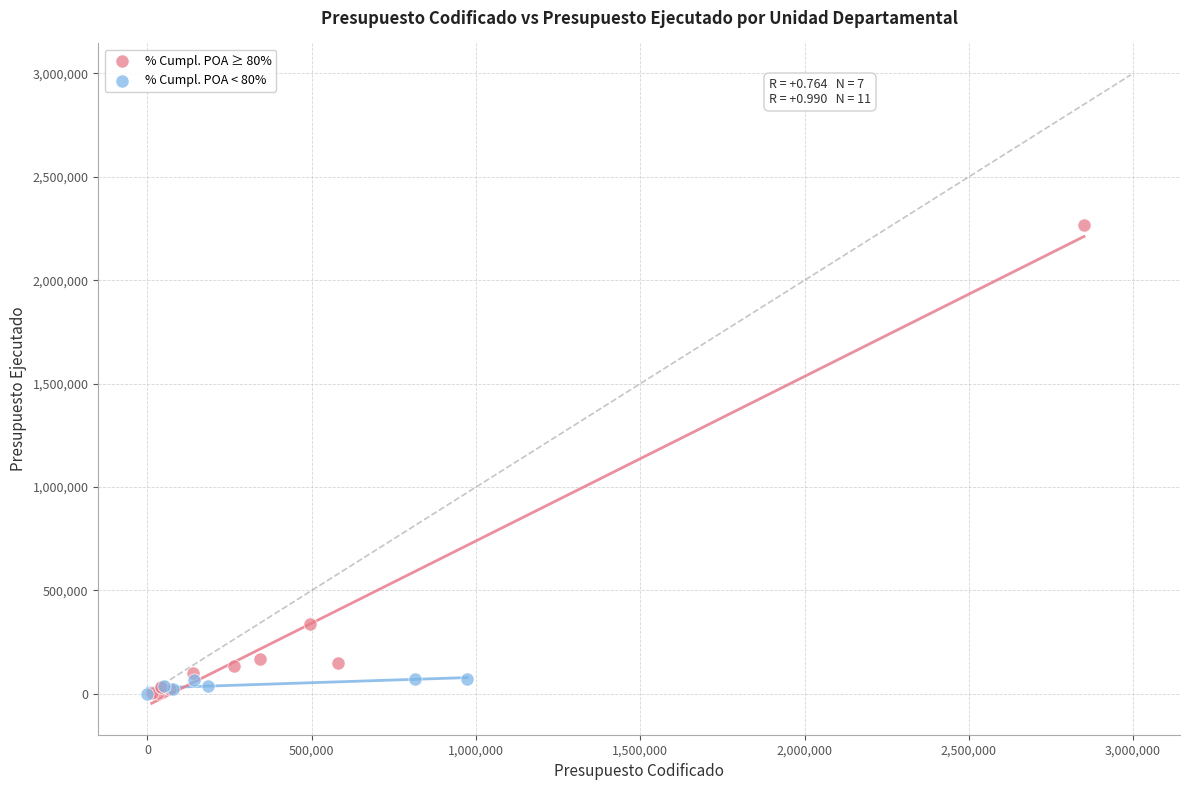

Which series reaches the maximum Y coordinate?

% Cumpl. POA ≥ 80%